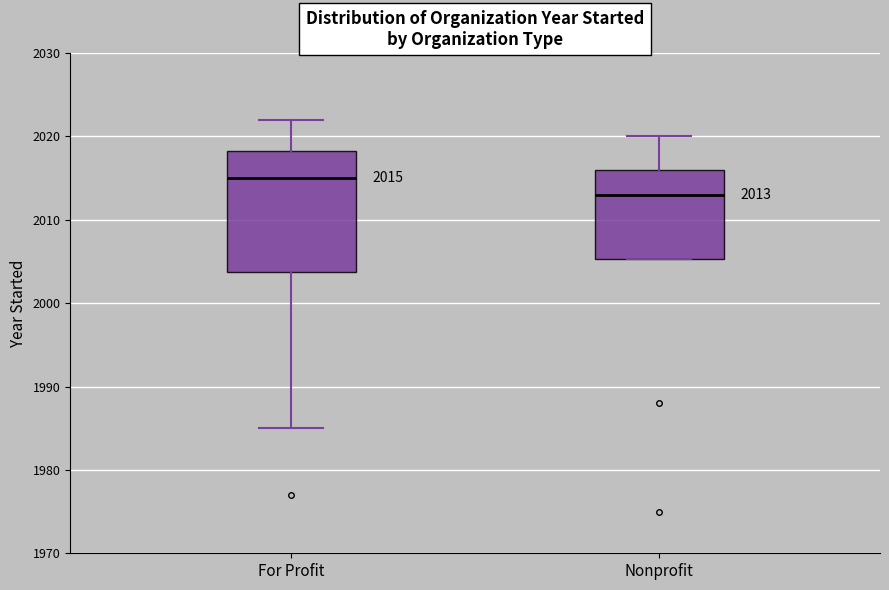

Comparing the boxes themselves (not the whiskers), which one is the tallest?

For Profit